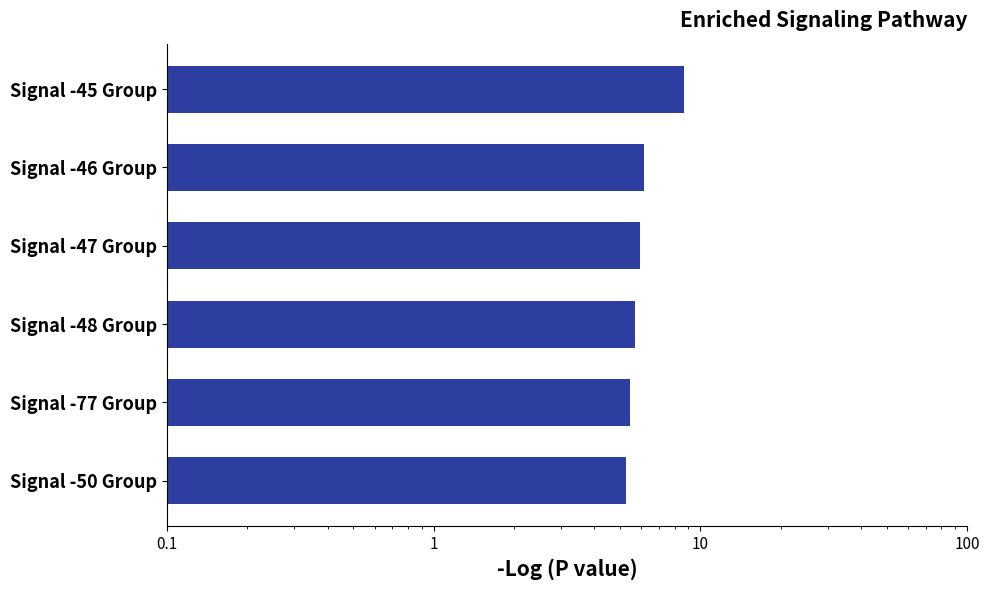

How many series are shown in this chart?

1